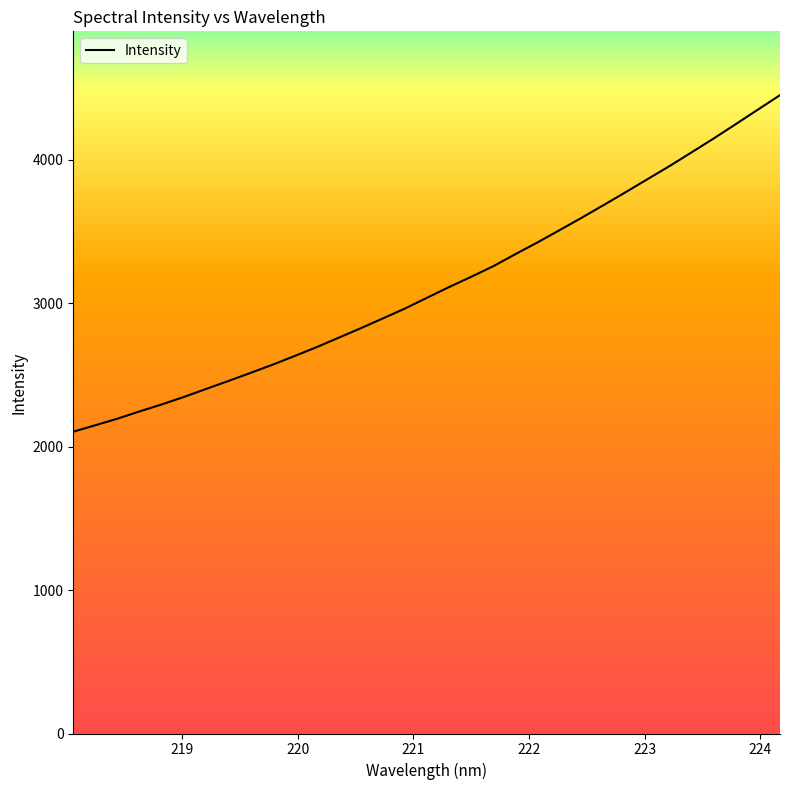

Does the chart display data point markers on the line(s)?

No